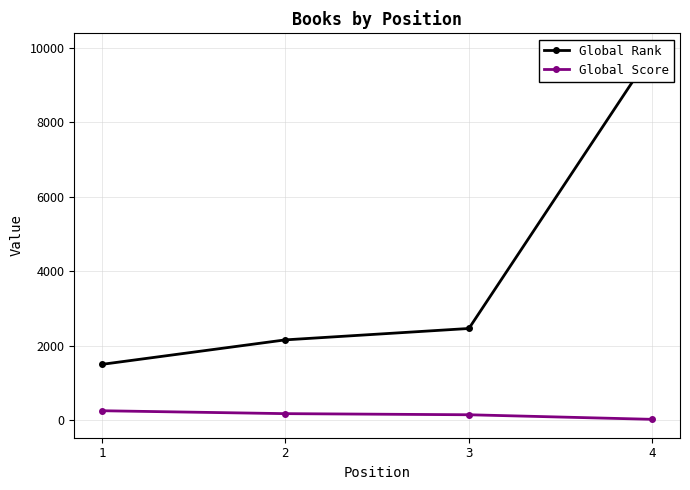

How many series are shown in this chart?

2